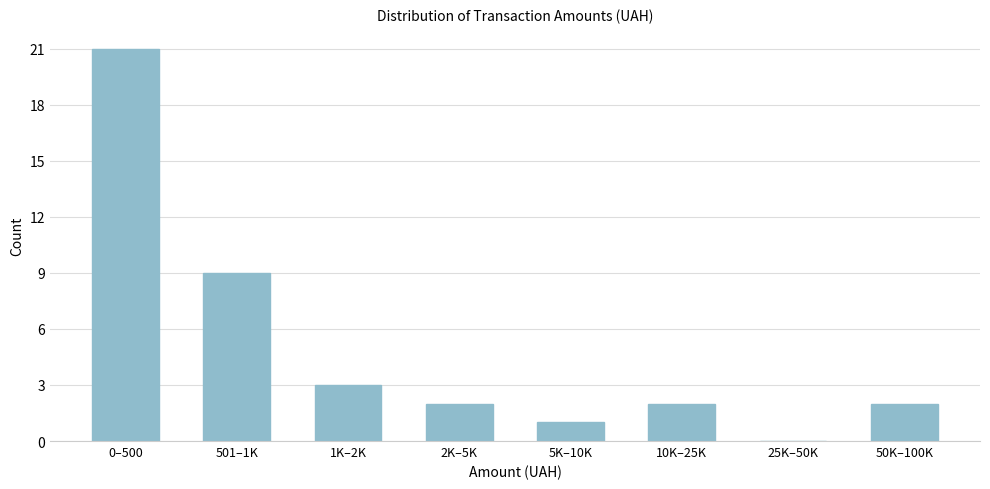

Reading left to right, transcribe all the data shown in this chart.

0–500=21	501–1K=9	1K–2K=3	2K–5K=2	5K–10K=1	10K–25K=2	25K–50K=0	50K–100K=2